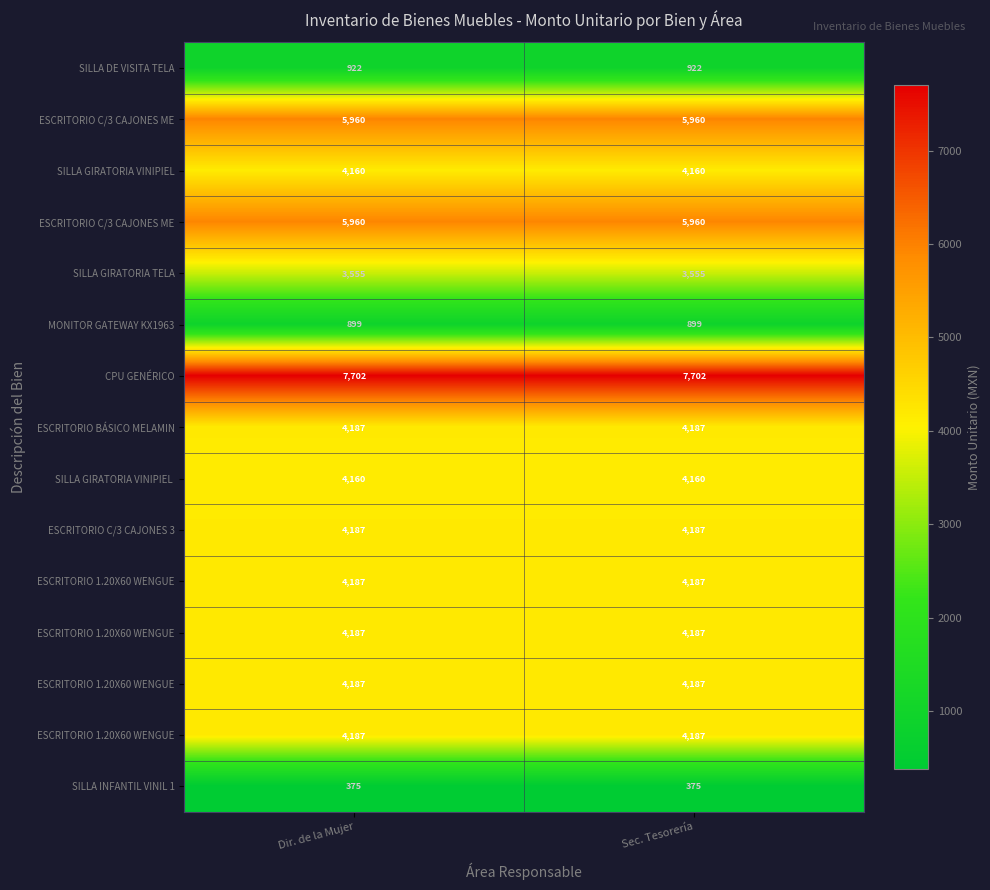

Between Dir. de la Mujer and Sec. Tesorería, which is larger?

Dir. de la Mujer